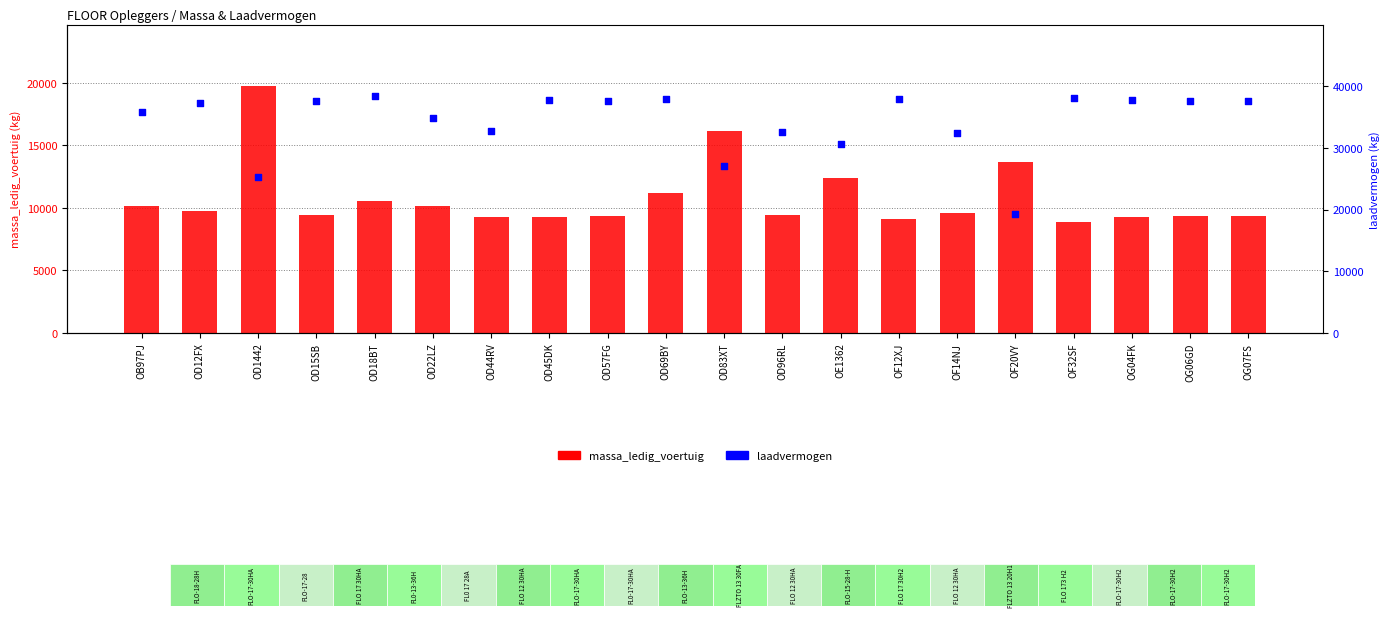

Which series contains the highest Y value?

laadvermogen